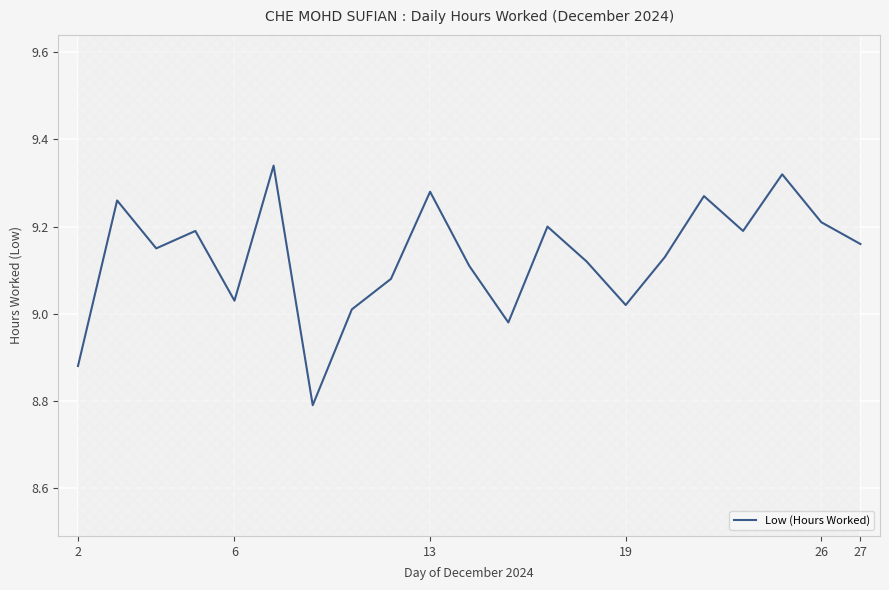

What is the greatest value displayed?

9.3